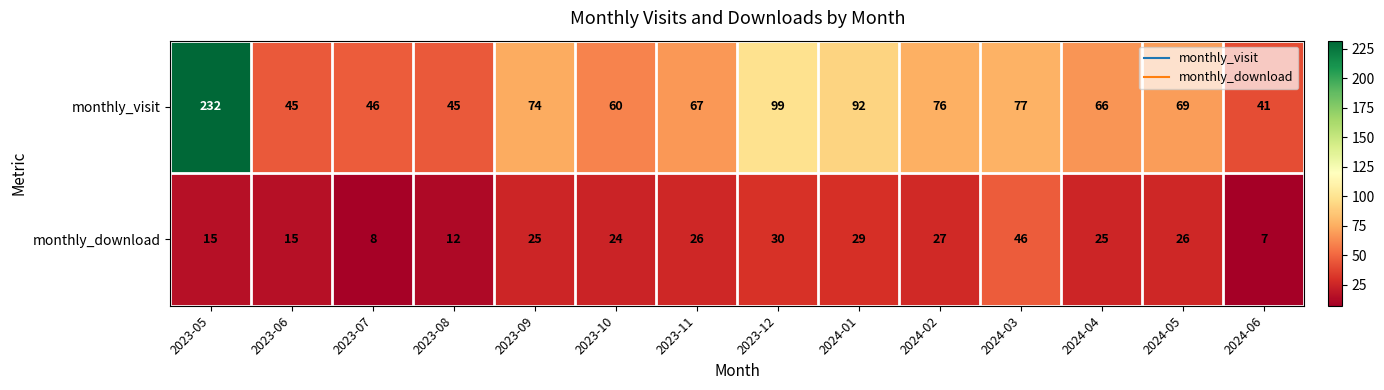

What is the difference between the second highest and second lowest values in the monthly_download series?

22